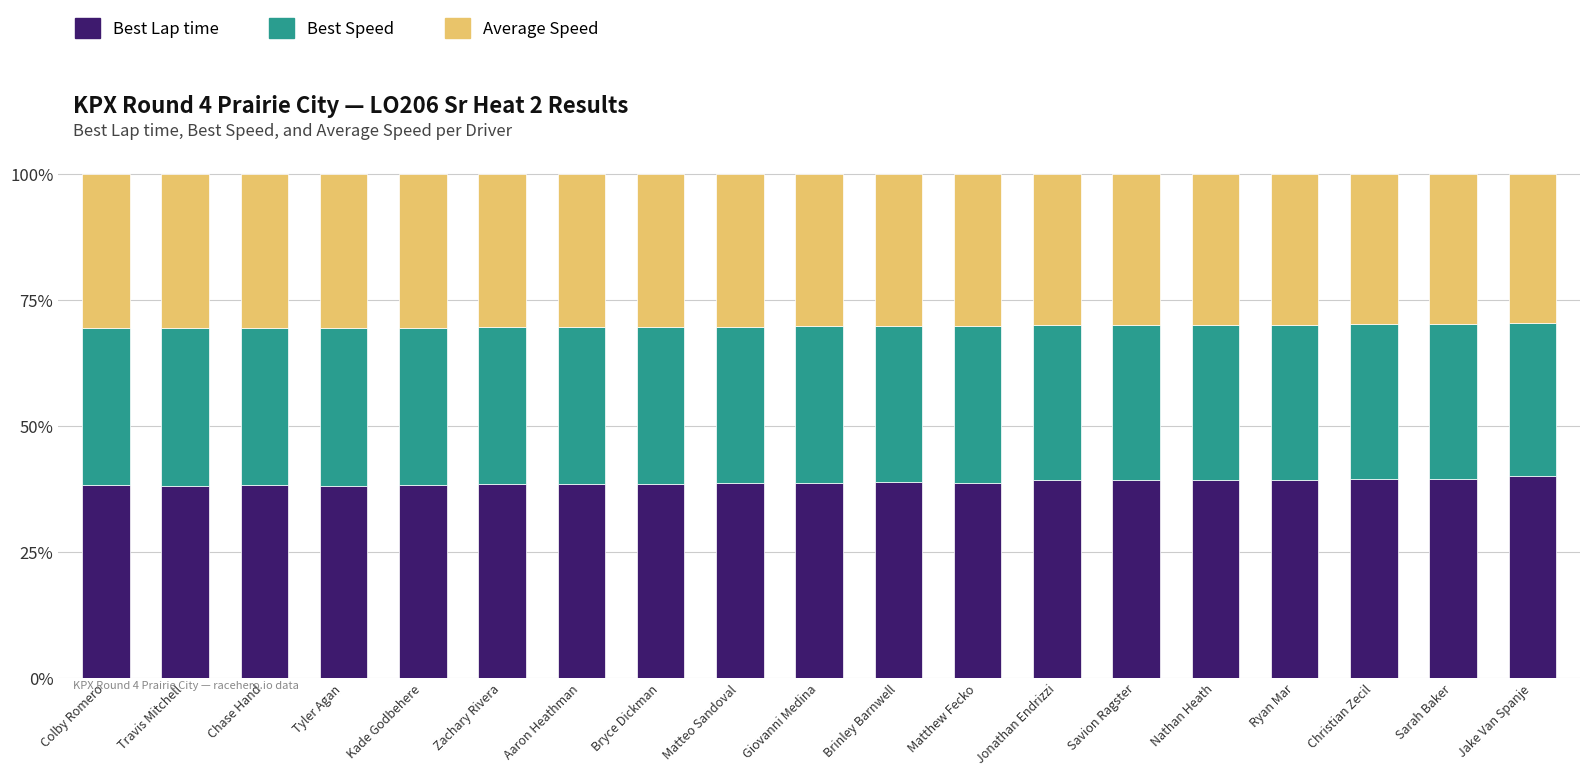

What is the maximum value for Best Lap time?

40.1